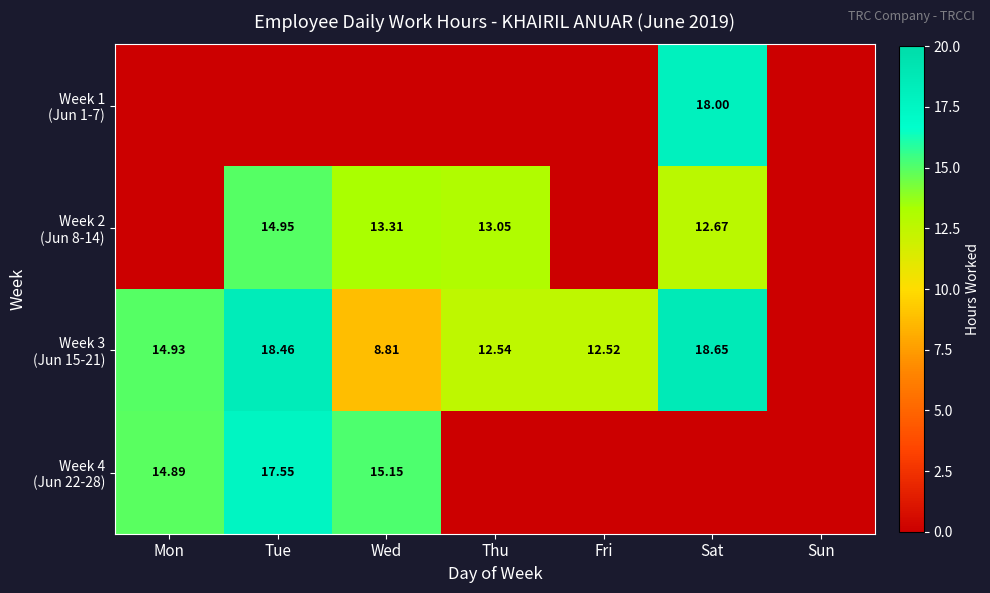

List the series in order of their peak value, lowest first.

Week 2 (Jun 8-14), Week 4 (Jun 22-28), Week 1 (Jun 1-7), Week 3 (Jun 15-21)